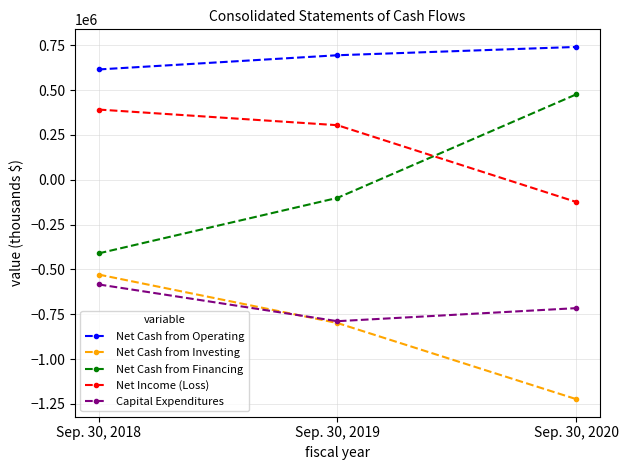

Reading left to right, extract all data points from this chart.

Net Cash from Operating: Sep. 30, 2018=615303	Sep. 30, 2019=694483	Sep. 30, 2020=740809
Net Cash from Investing: Sep. 30, 2018=-528887	Sep. 30, 2019=-799175	Sep. 30, 2020=-1223616
Net Cash from Financing: Sep. 30, 2018=-410640	Sep. 30, 2019=-101095	Sep. 30, 2020=476088
Net Income (Loss): Sep. 30, 2018=391521	Sep. 30, 2019=304290	Sep. 30, 2020=-123772
Capital Expenditures: Sep. 30, 2018=-584004	Sep. 30, 2019=-788938	Sep. 30, 2020=-716153